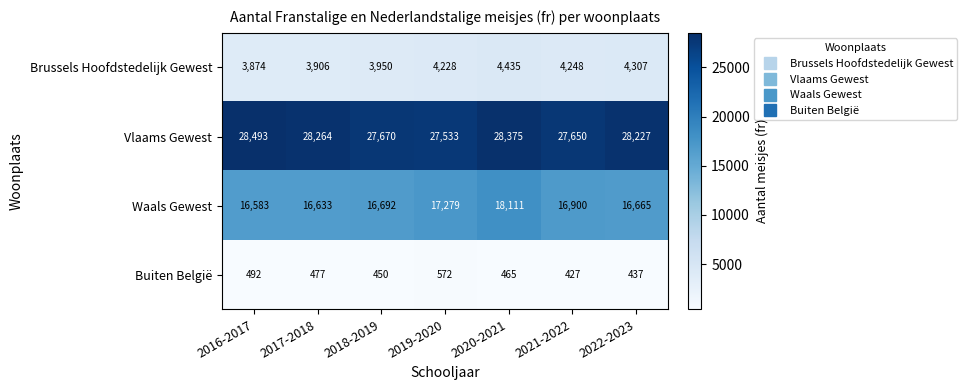

What value does the Buiten België series have at 2021-2022?

427